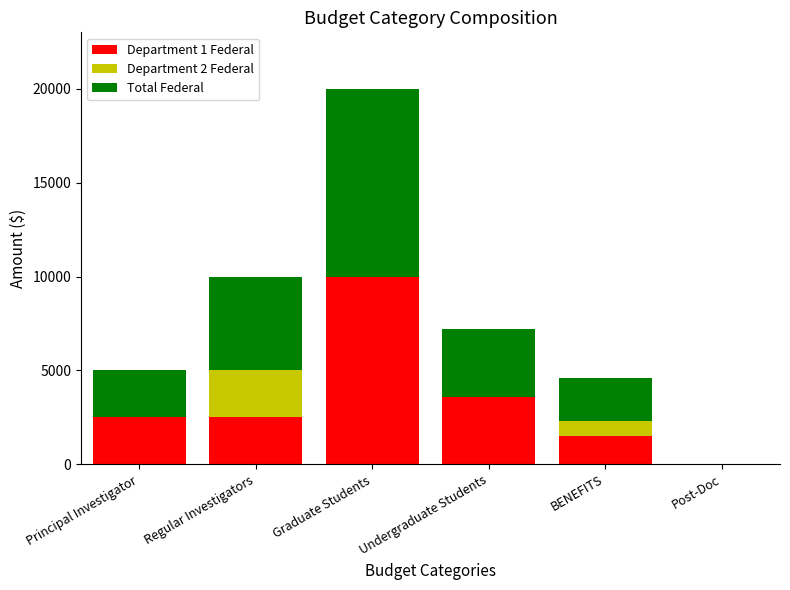

Are the bars horizontal?

No